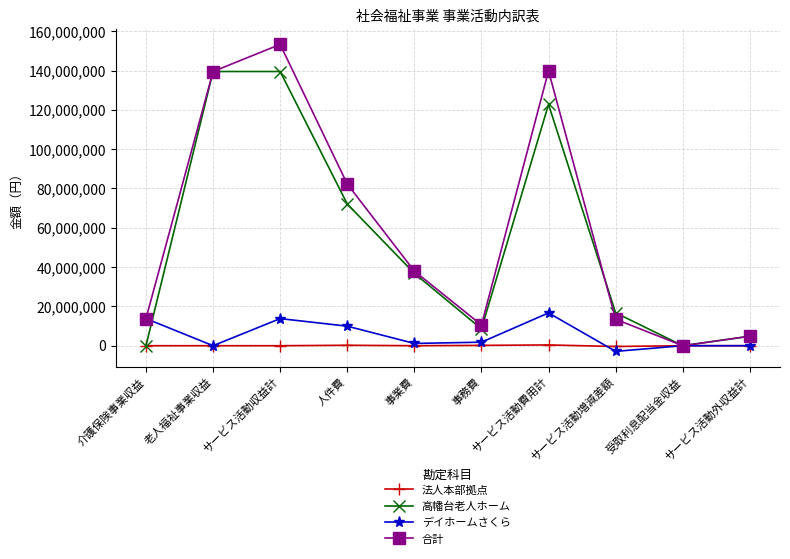

True or false: 合計 has a value of 3881 at 受取利息配当金収益.

True